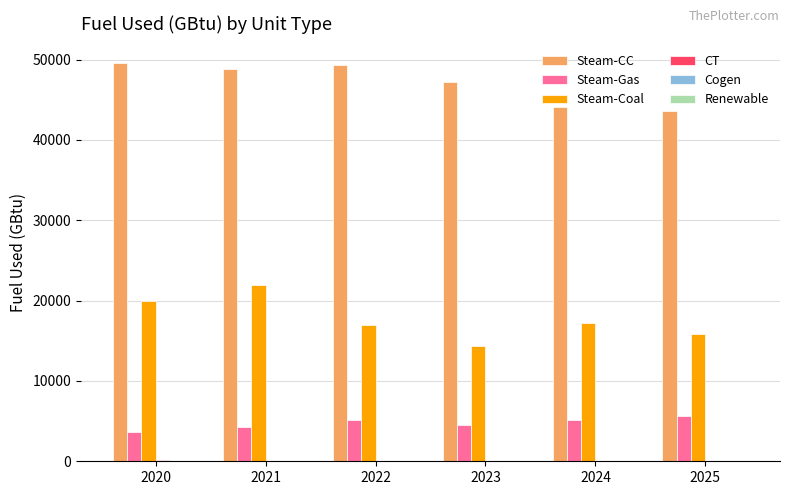

How many groups of bars are there?

6